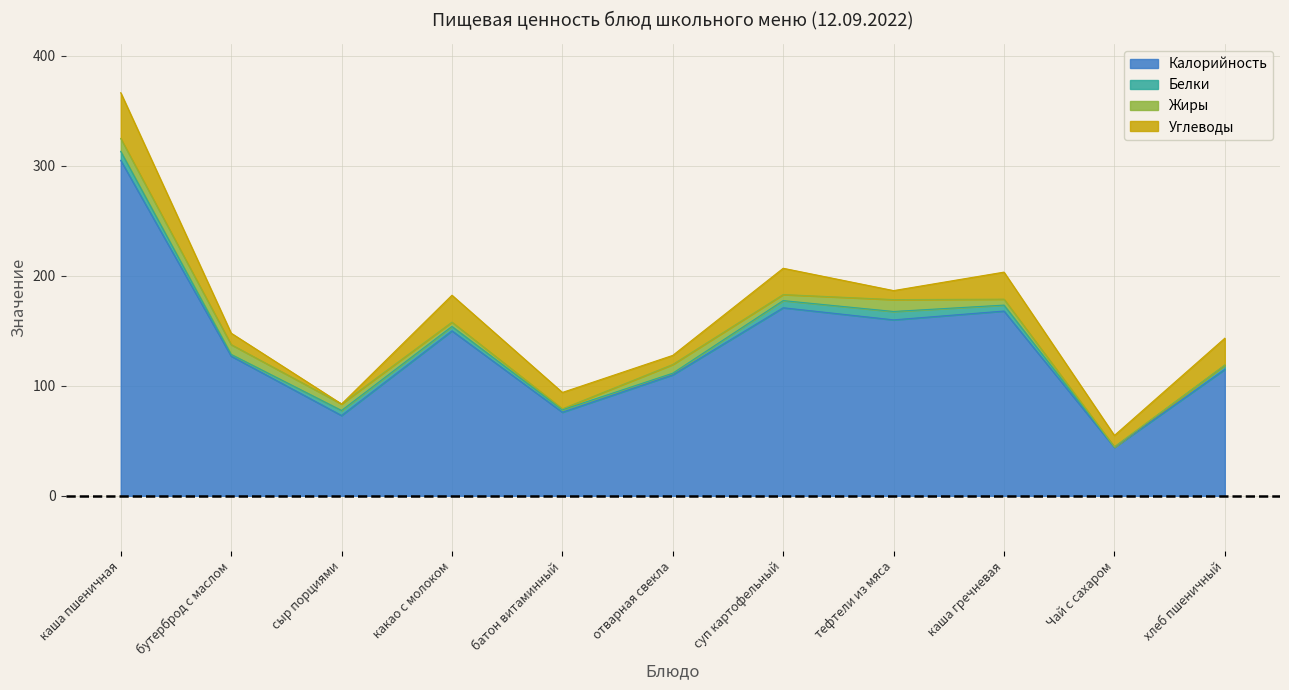

Rank the series at сыр порциями from lowest to highest value.

Углеводы, Белки, Жиры, Калорийность